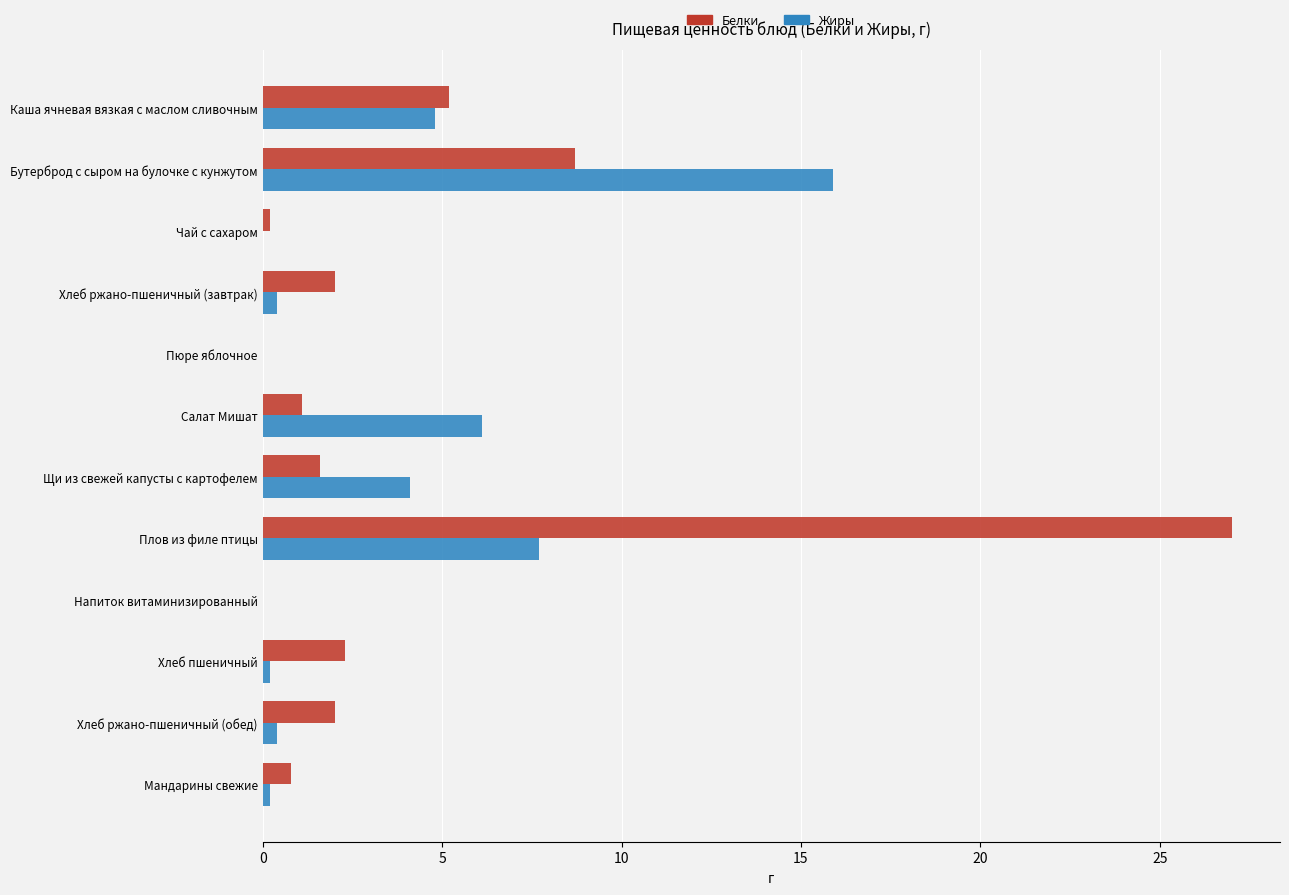

The Белки series shows 0.8 at Мандарины свежие. True or false?

True